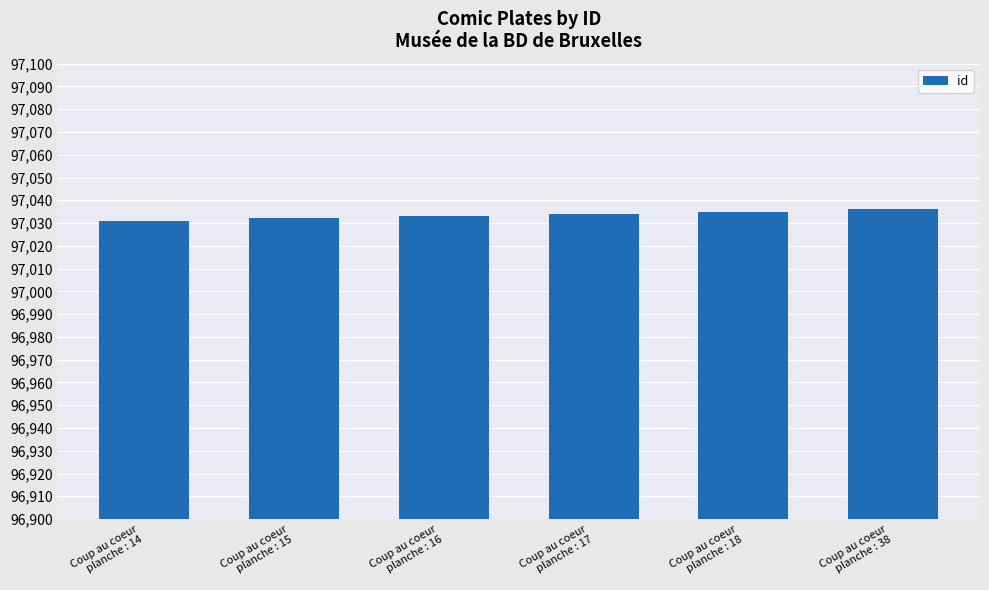

Does the chart contain stacked bars?

No